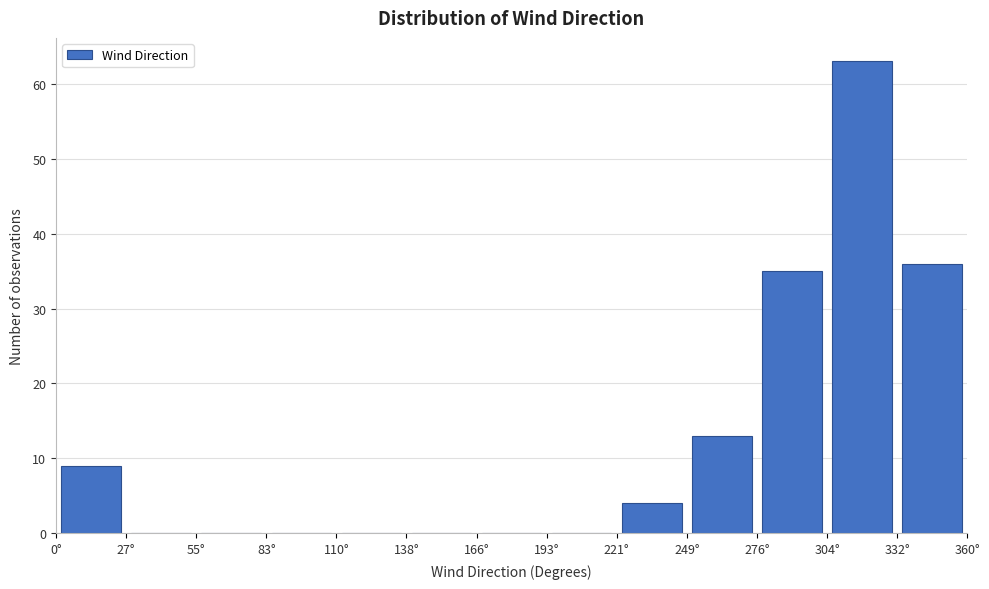

Over which range of the x-axis is the bar tallest?

305 to 330